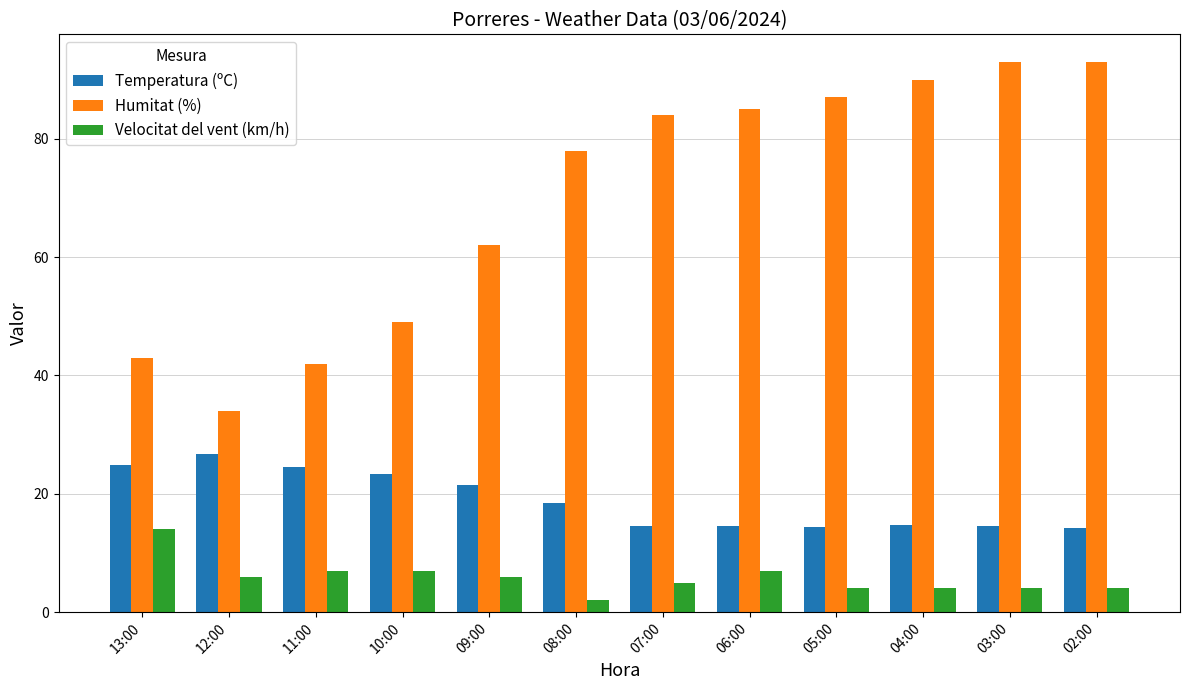

What is the label of the 6th bar from the left?

08:00